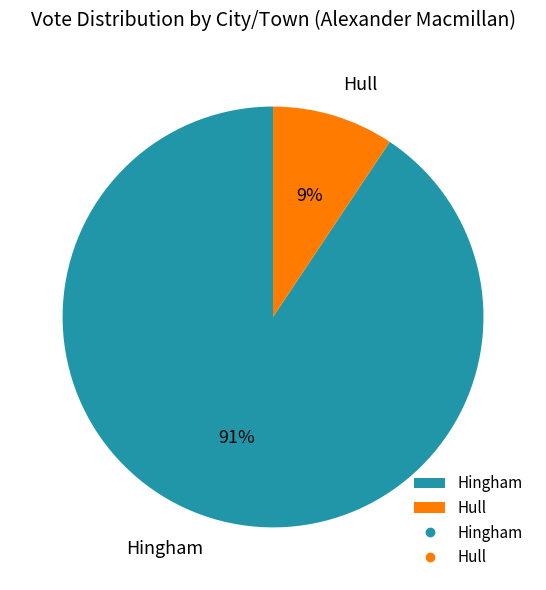

To the nearest percent, what is the combined percentage of Hull and Hingham?

100%